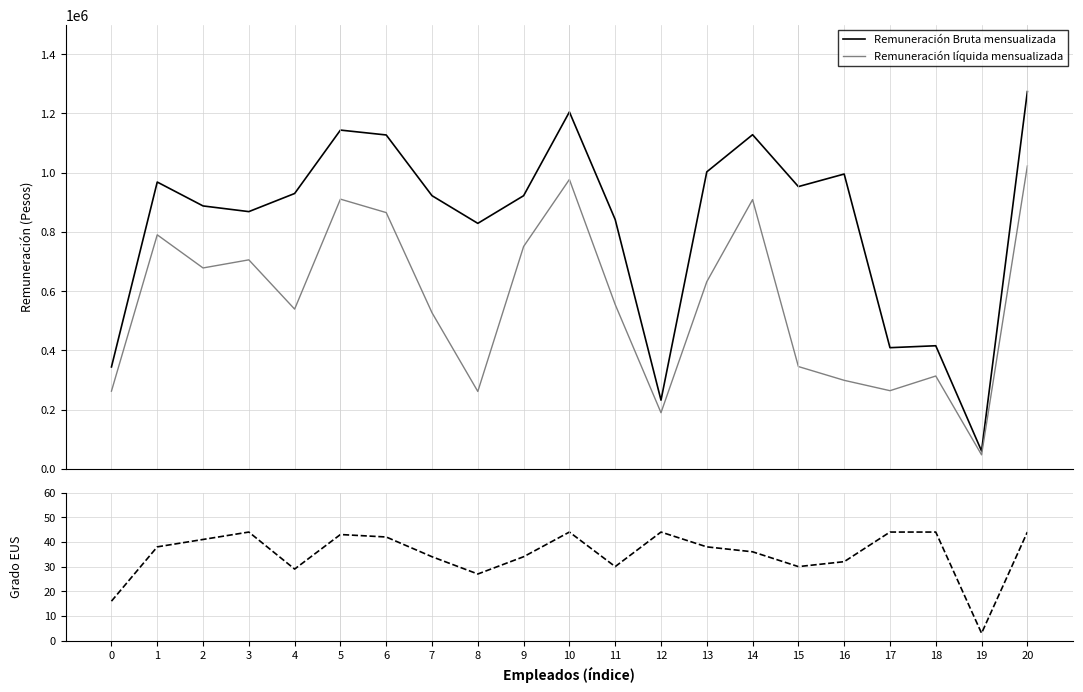

What is the average value of the Remuneración Bruta mensualizada series?

831563